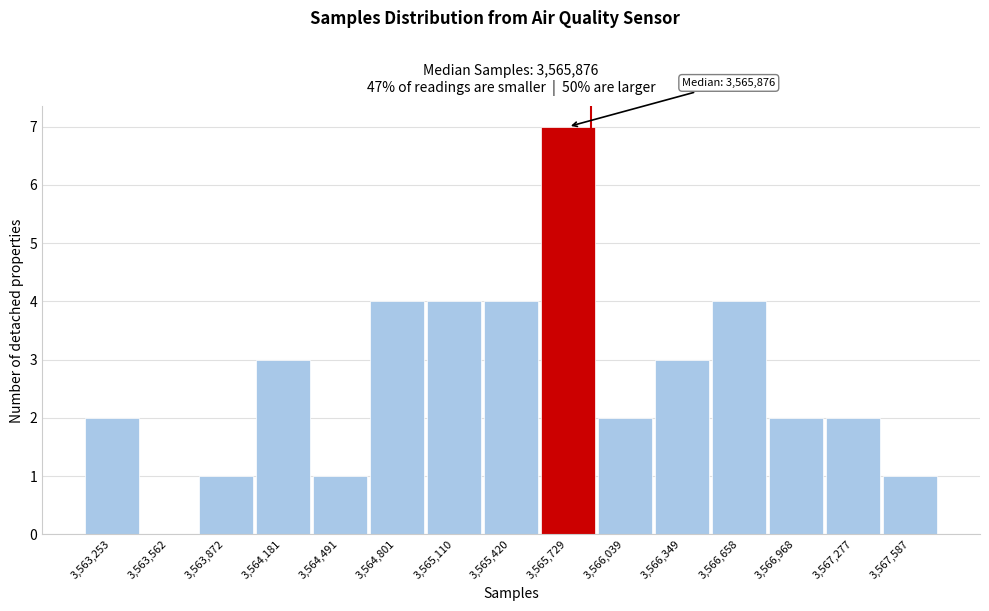

Reading right to left, extract all data points from this chart.

3,567,587=1	3,567,277=2	3,566,968=2	3,566,658=4	3,566,349=3	3,566,039=2	3,565,729=7	3,565,420=4	3,565,110=4	3,564,801=4	3,564,491=1	3,564,181=3	3,563,872=1	3,563,562=0	3,563,253=2